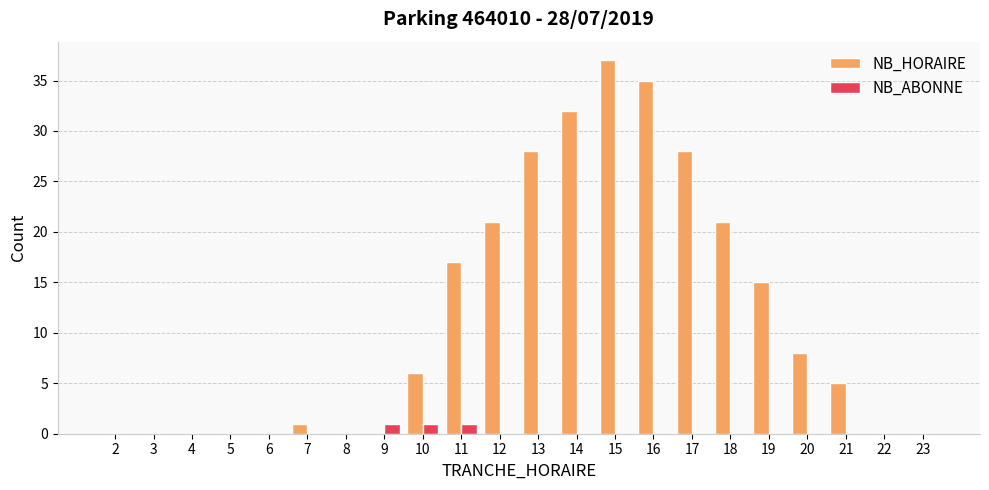

Which series has the largest total across all categories?

NB_HORAIRE